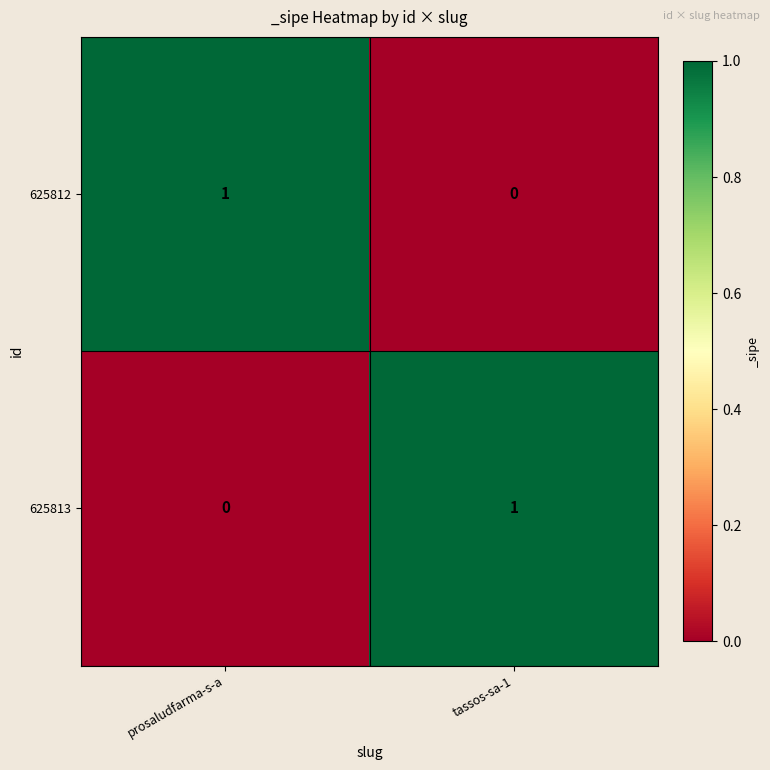

True or false: 625812 has a value of 1 at prosaludfarma-s-a.

True